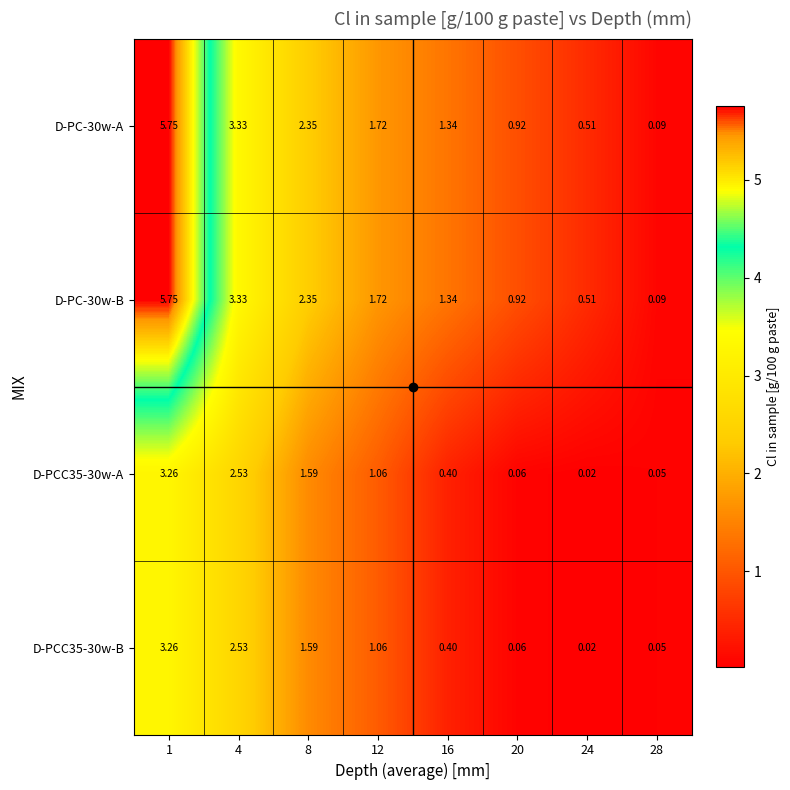

Count the number of categories in the chart.

8